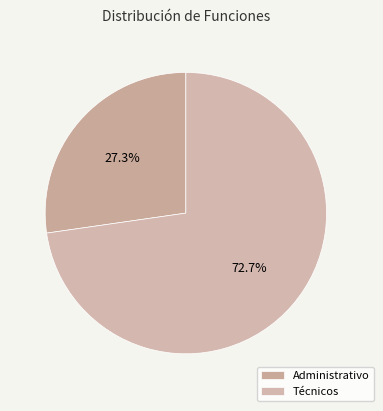

To the nearest percent, what portion does Técnicos represent?

73%